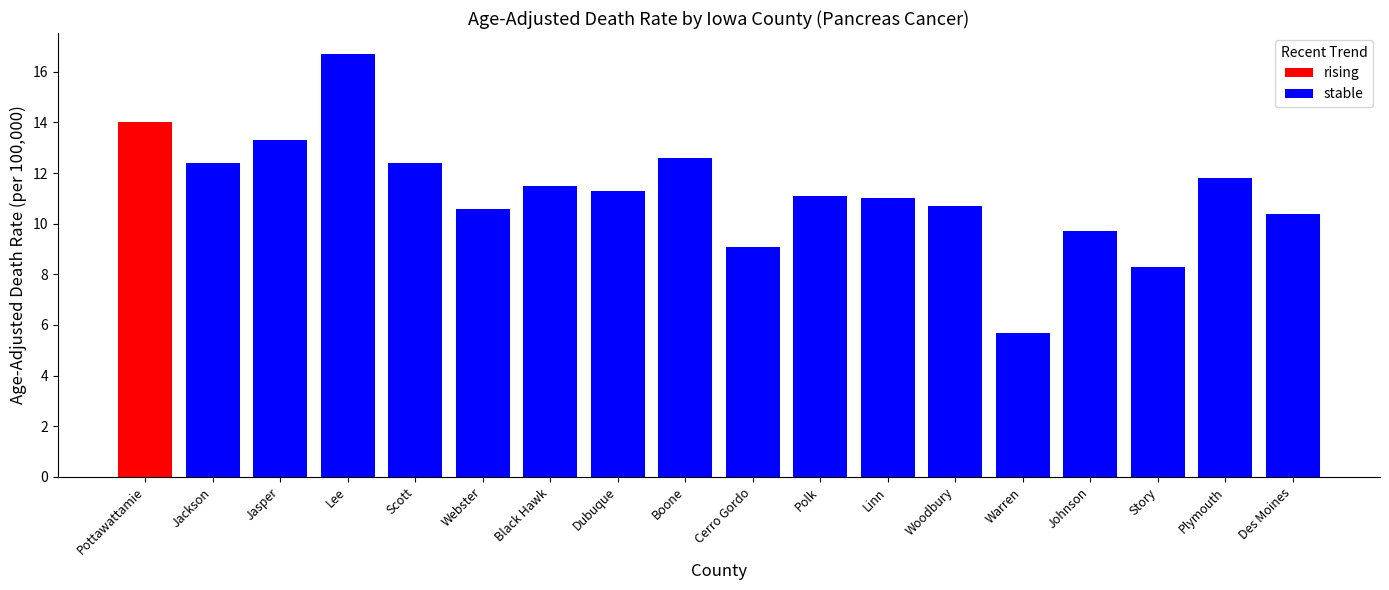

What is the average value?

11.1